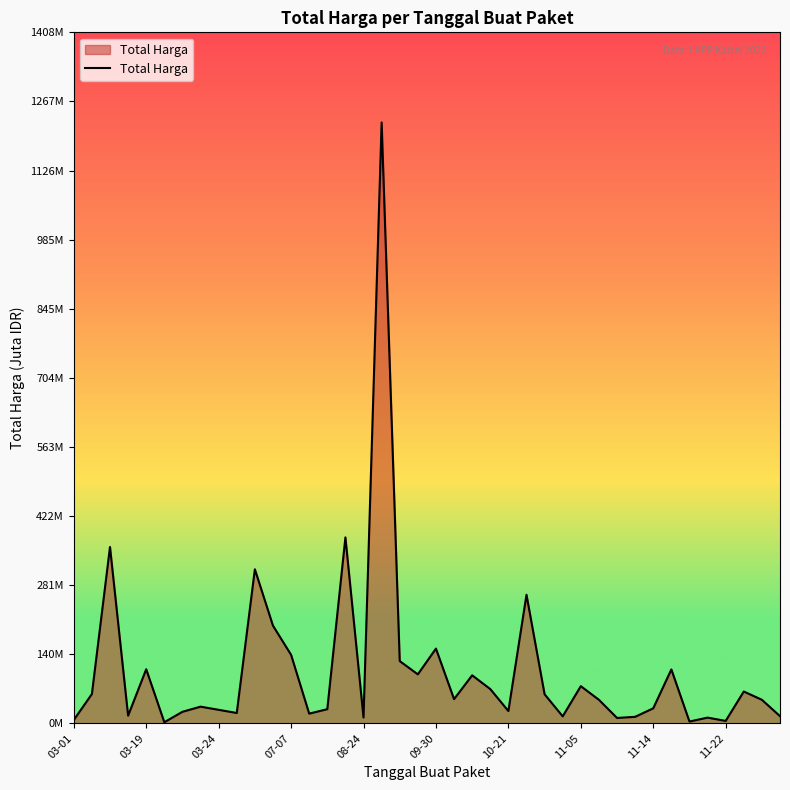

What is the sum of all values?

4375.6